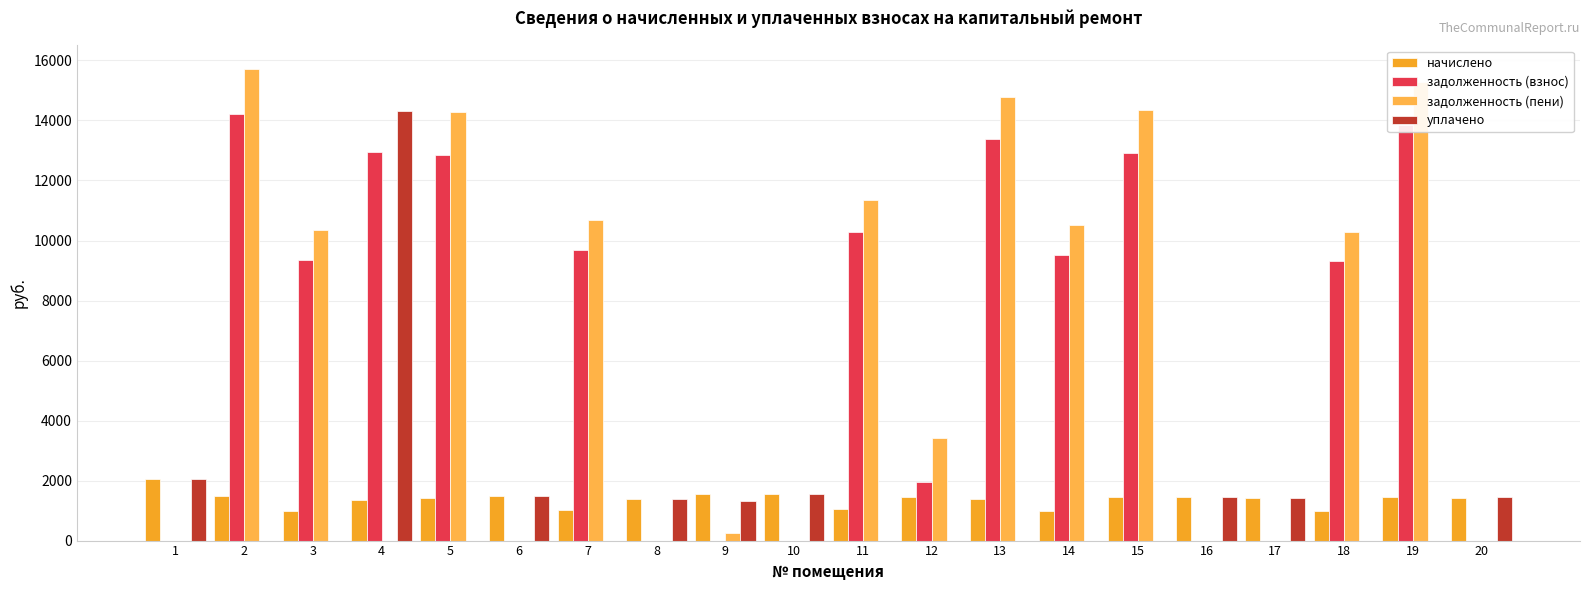

Which category has the highest value in the начислено series?

1